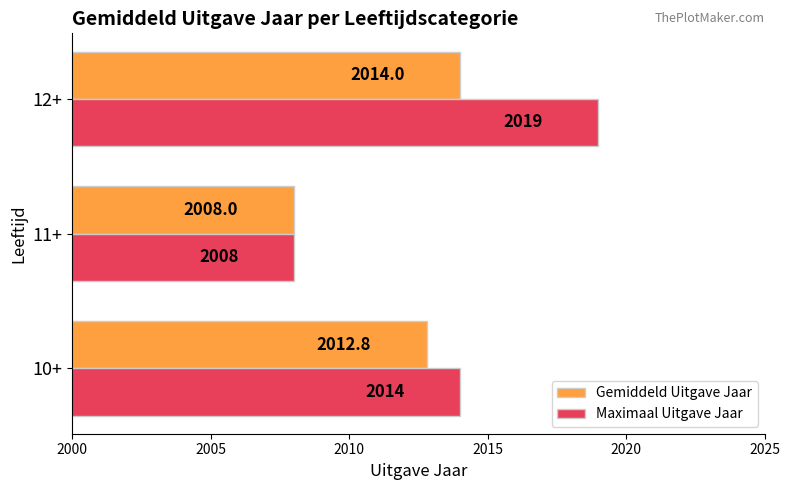

List the series in order of their overall mean, lowest first.

Gemiddeld Uitgave Jaar, Maximaal Uitgave Jaar